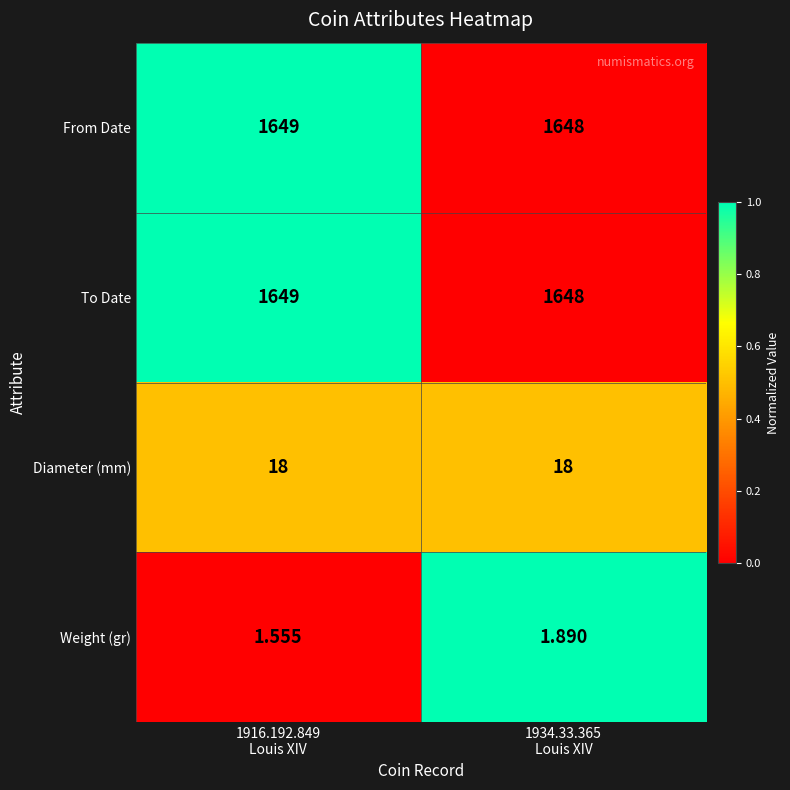

What is the difference between the highest and lowest values at 1934.33.365
Louis XIV?

1646.1